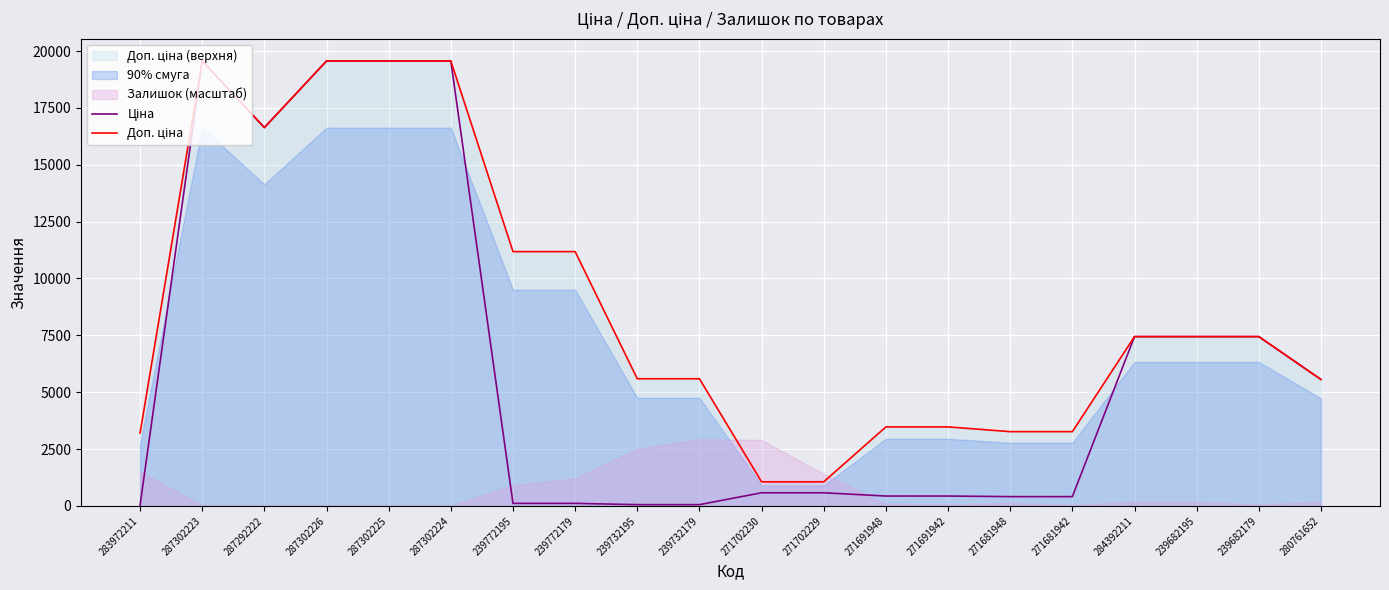

Which series has the largest total across all categories?

Доп. ціна